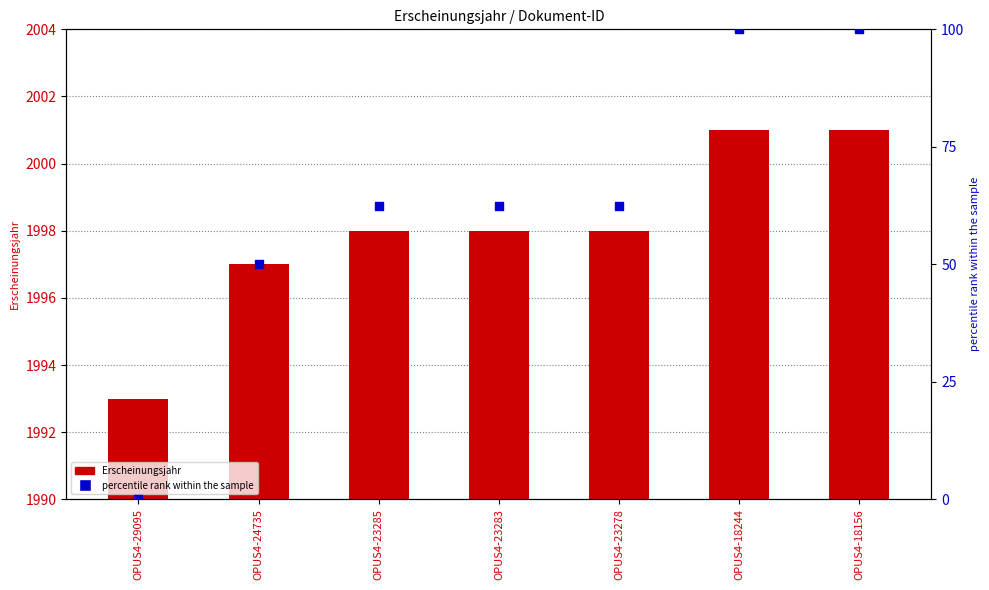

Is the value of percentile rank within the sample at OPUS4-29095 greater than the value of Erscheinungsjahr at OPUS4-23285?

No